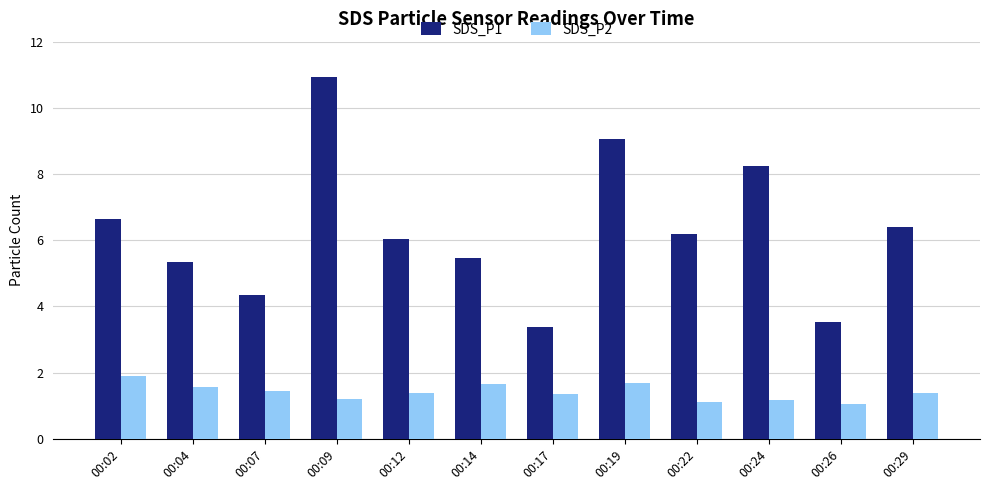

What is the value of the SDS_P2 bar at the 2nd from the left?

1.6